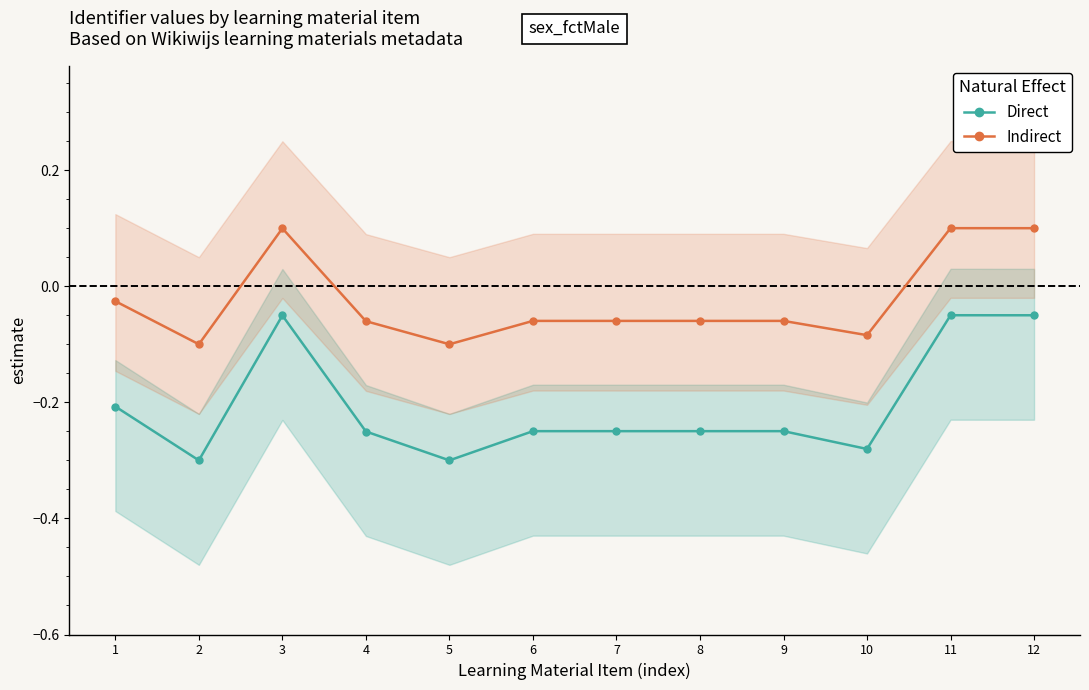

Count the number of categories in the chart.

12